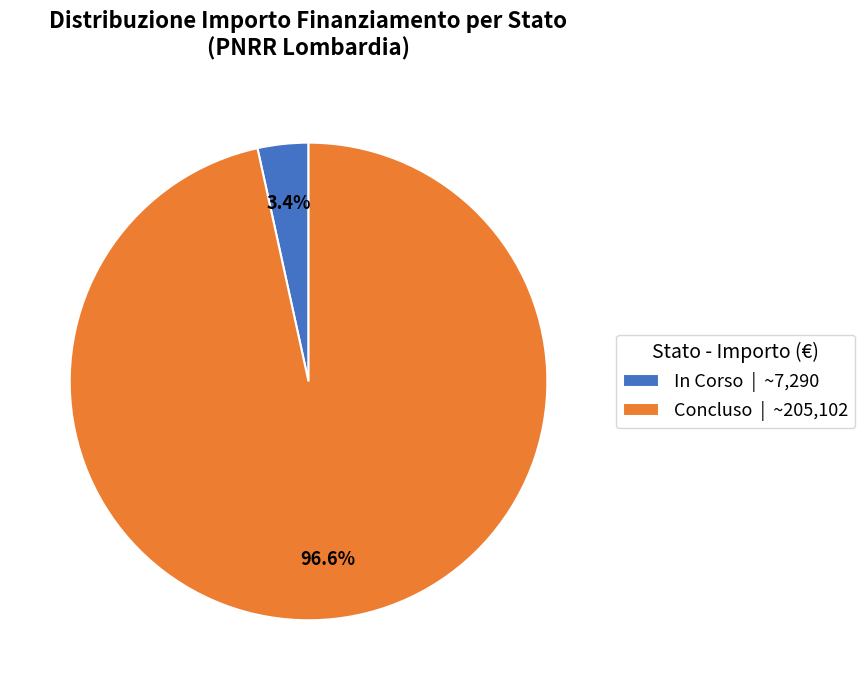

How much of the chart is everything except In Corso | ~7,290?

96.6%